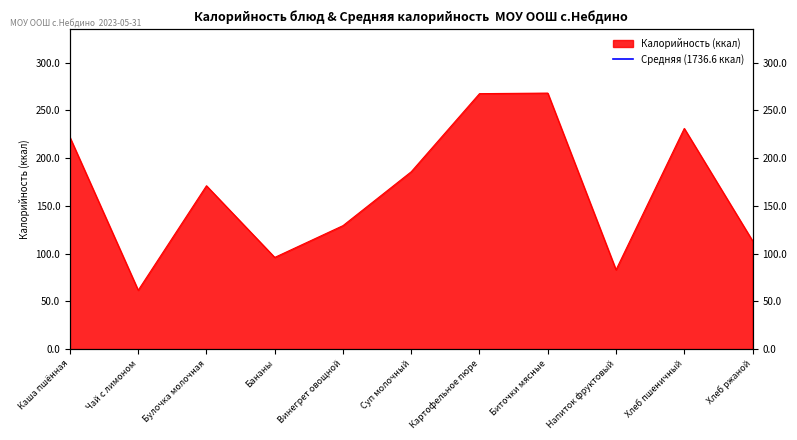

What is the value of the 6th point from the left?

185.7